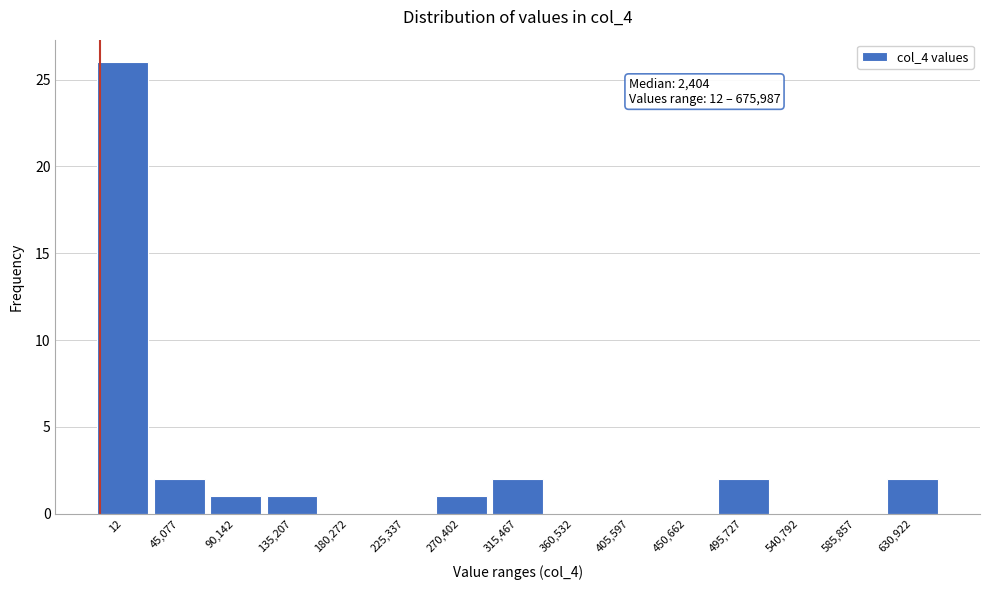

Reading left to right, extract all data points from this chart.

12=26	45,077=2	90,142=1	135,207=1	180,272=0	225,337=0	270,402=1	315,467=2	360,532=0	405,597=0	450,662=0	495,727=2	540,792=0	585,857=0	630,922=2